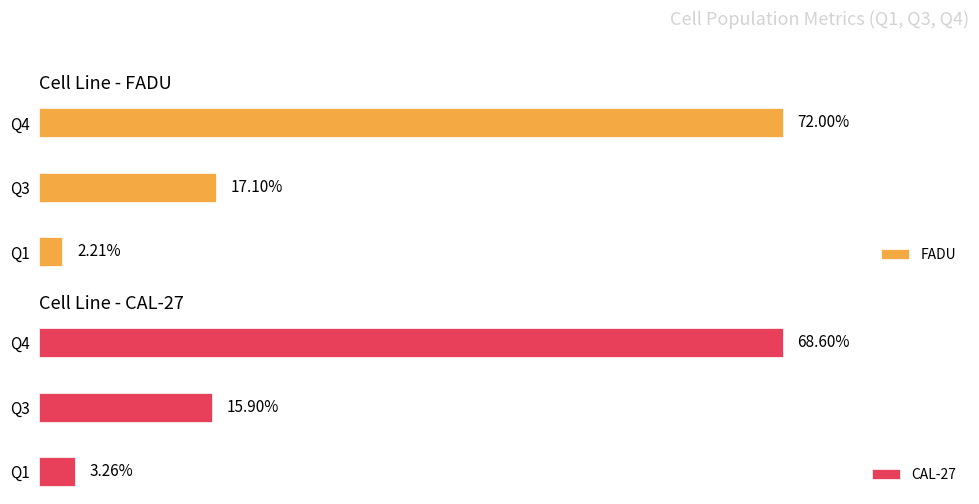

How many bars are there in total?

6